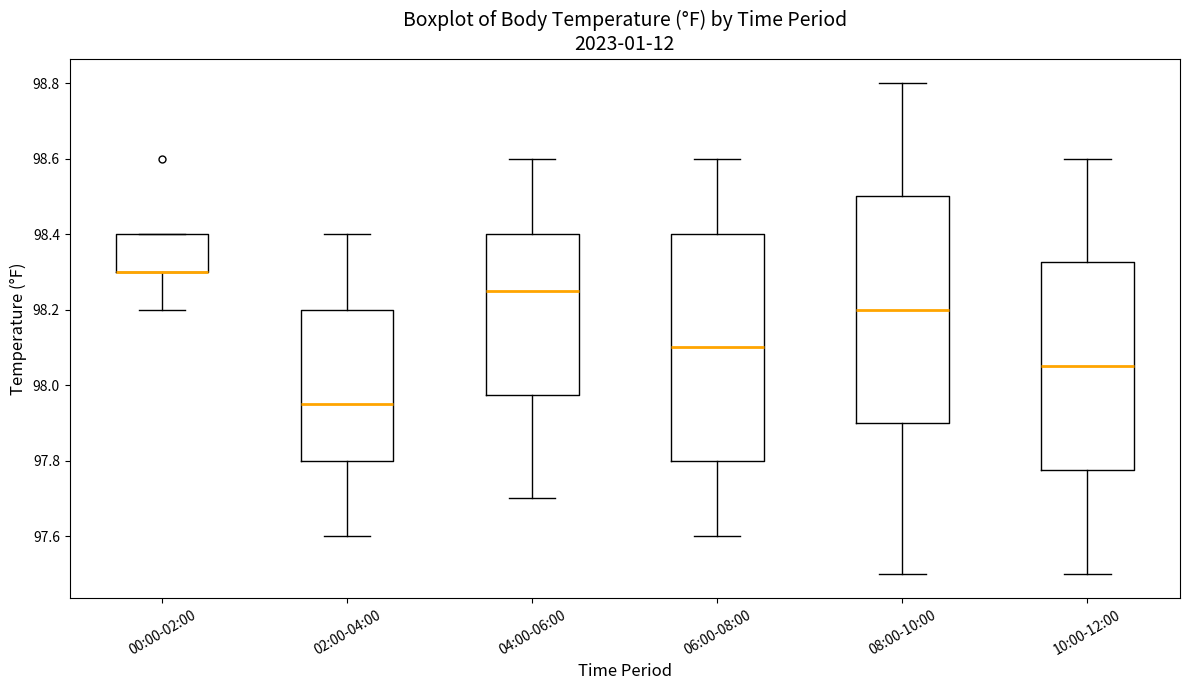

Reading left to right, transcribe this box plot: for each box, give where its median line is, the range the box spans, and where its two whiskers end, as read against the y-axis. The values are not printed on the chart, so give them approximately, as read against the axis.

00:00-02:00: median 98.30 (drawn on the box's lower edge), box 98.30 to 98.40, whiskers 98.20 to 98.40
02:00-04:00: median 97.96, box 97.80 to 98.20, whiskers 97.60 to 98.40
04:00-06:00: median 98.26, box 97.98 to 98.40, whiskers 97.70 to 98.60
06:00-08:00: median 98.10, box 97.80 to 98.40, whiskers 97.60 to 98.60
08:00-10:00: median 98.20, box 97.90 to 98.50, whiskers 97.50 to 98.80
10:00-12:00: median 98.06, box 97.78 to 98.32, whiskers 97.50 to 98.60